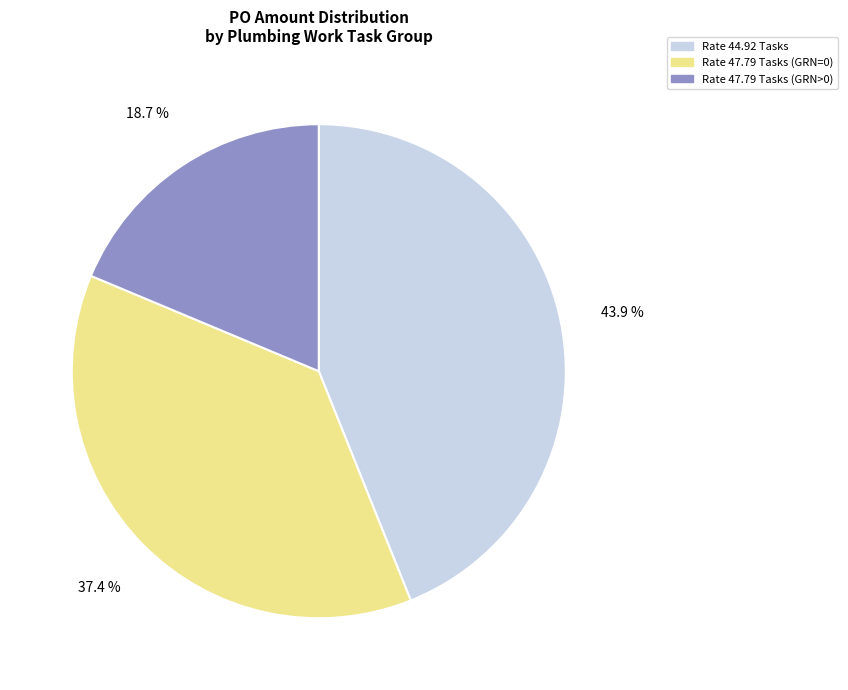

Between Rate 47.79 Tasks (GRN>0) and Rate 44.92 Tasks, which is larger?

Rate 44.92 Tasks